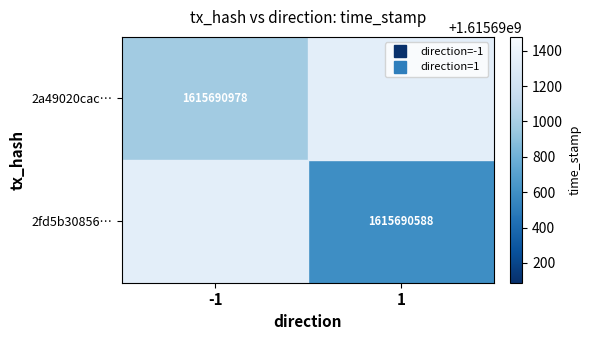

True or false: 2fd5b30856c764b7a5115a4cd22f156d98271f1 has a value of 0 at direction.

False